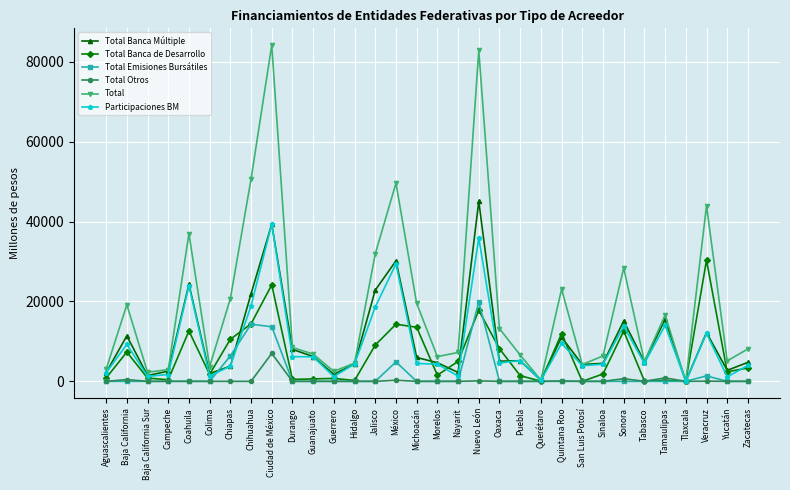

What is the label of the 15th point from the right?

Nayarit